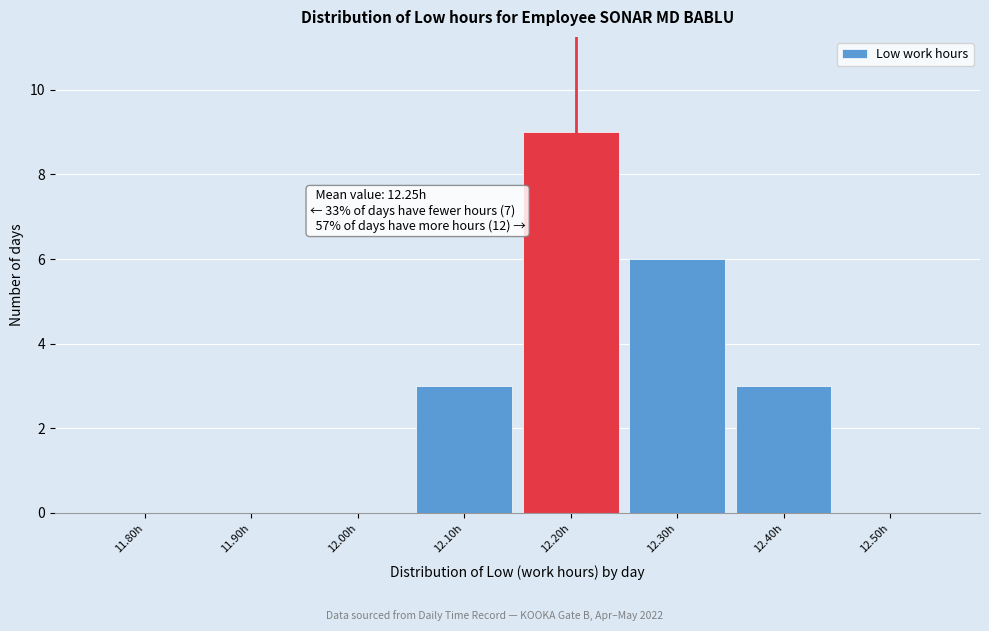

Reading left to right, what are all the values shown in this chart?

11.80h=0	11.90h=0	12.00h=0	12.10h=3	12.20h=9	12.30h=6	12.40h=3	12.50h=0